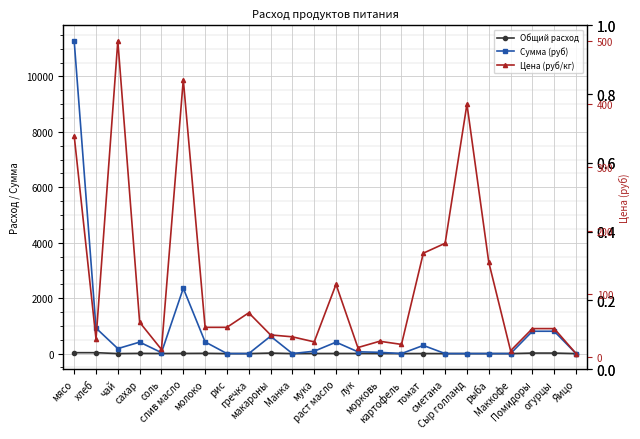

How many series are shown in this chart?

3